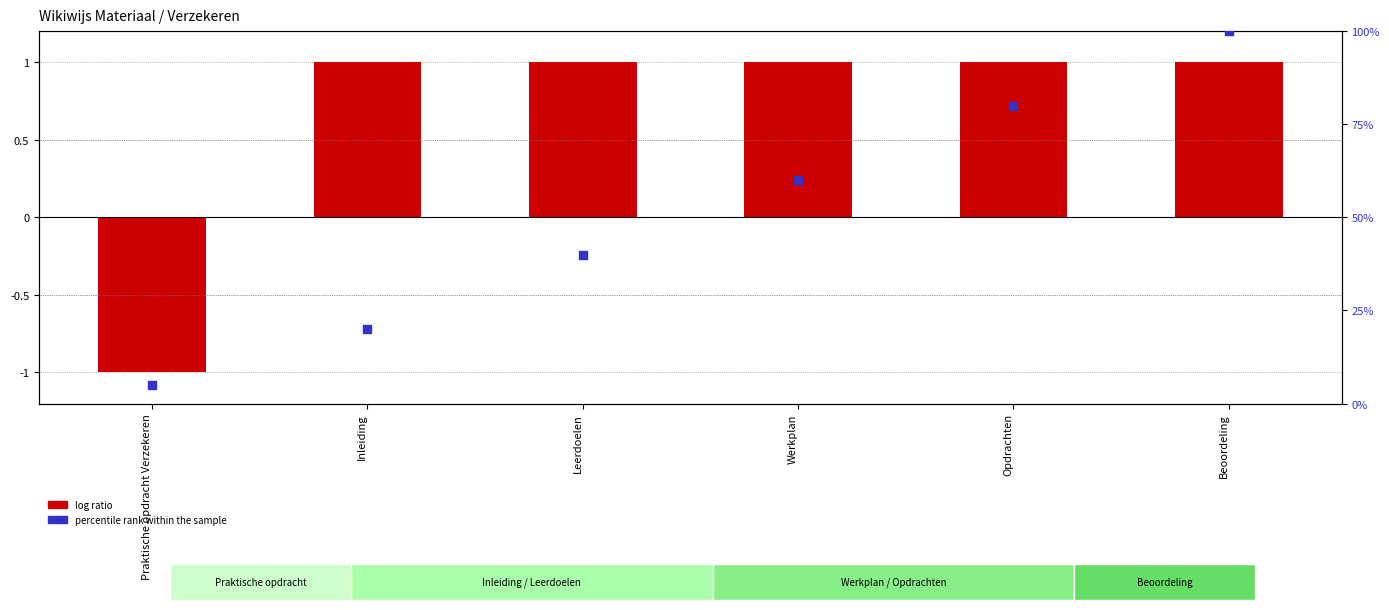

Which series reaches the minimum Y coordinate?

log ratio